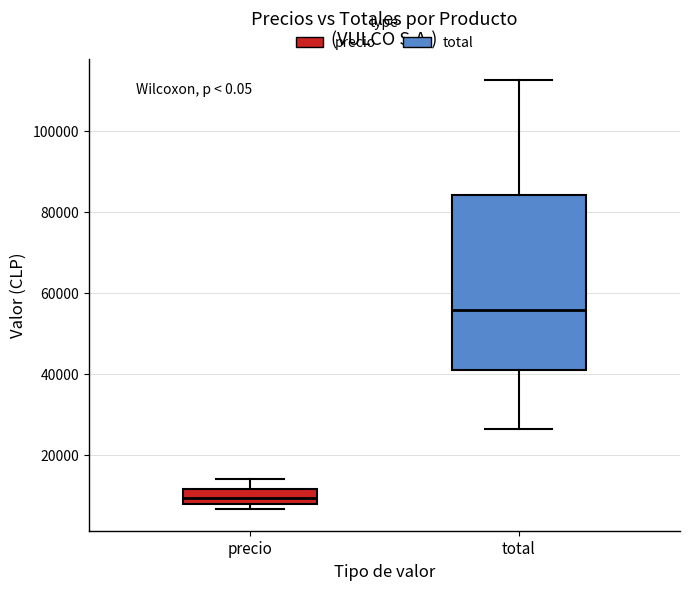

Which box has the highest median line?

total